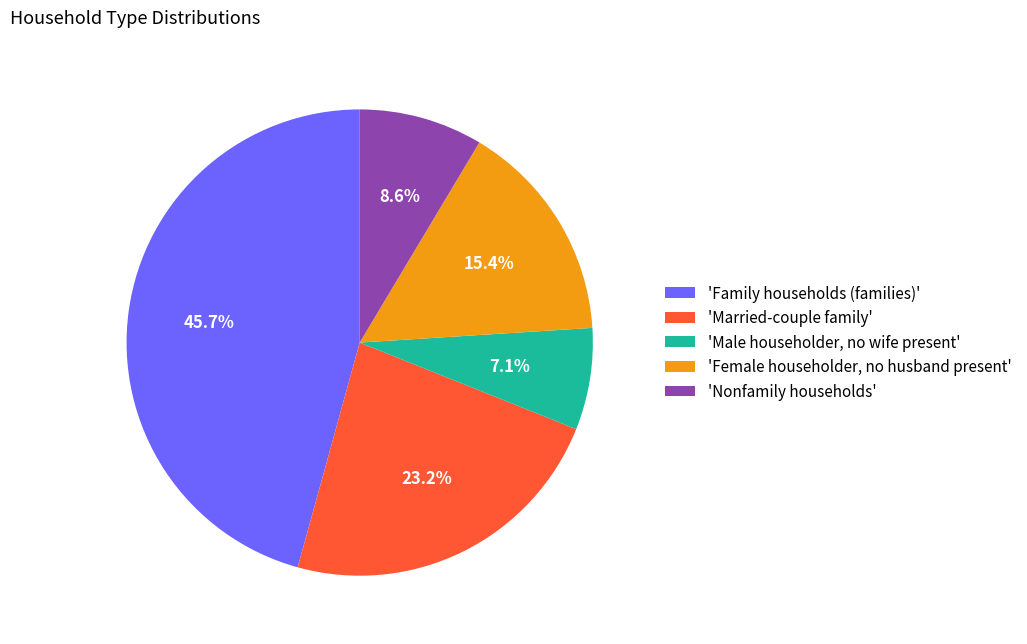

Between 'Female householder, no husband present' and 'Married-couple family', which is larger?

'Married-couple family'